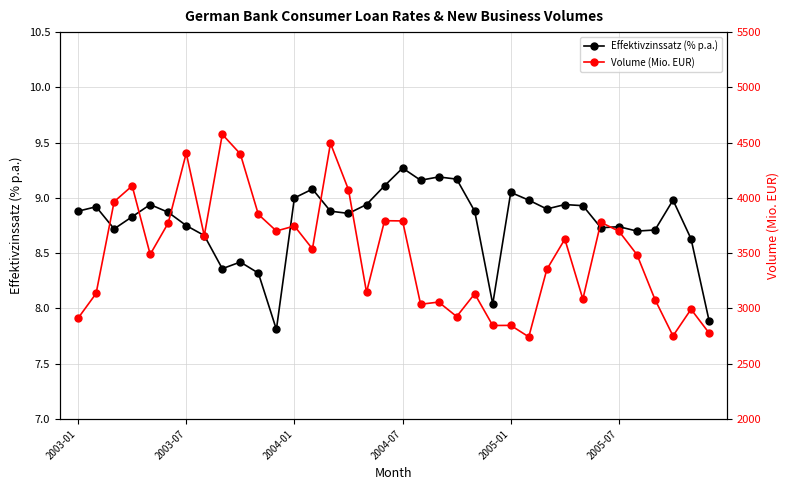

What is the difference between the second highest and minimum values in the Effektivzinssatz (% p.a.) series?

1.4